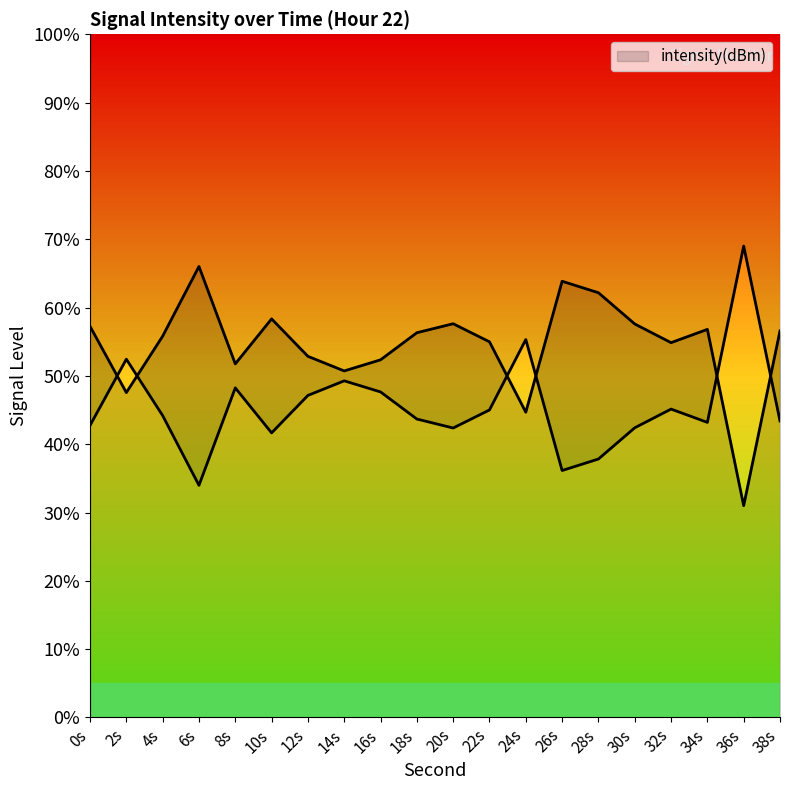

Between 6s and 16s, which is larger?

6s